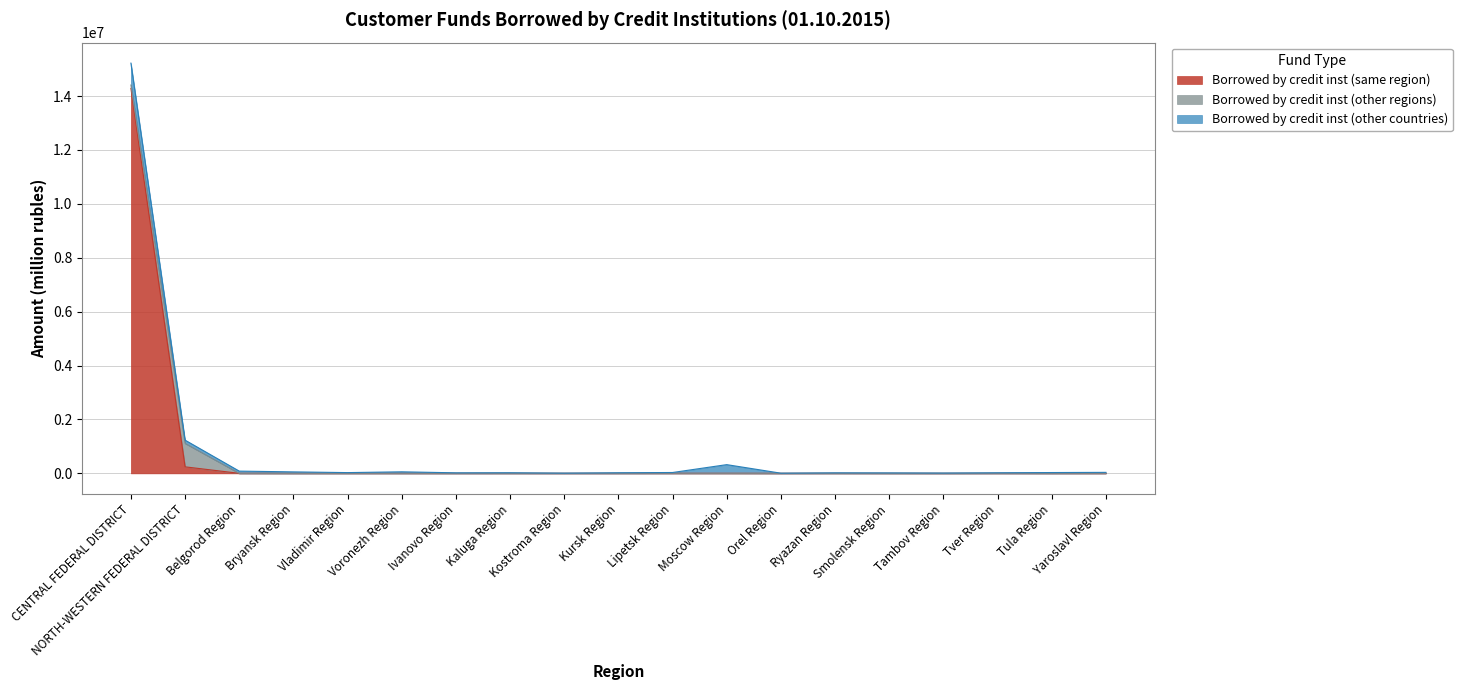

Between Voronezh Region and Tambov Region, which is larger?

Voronezh Region